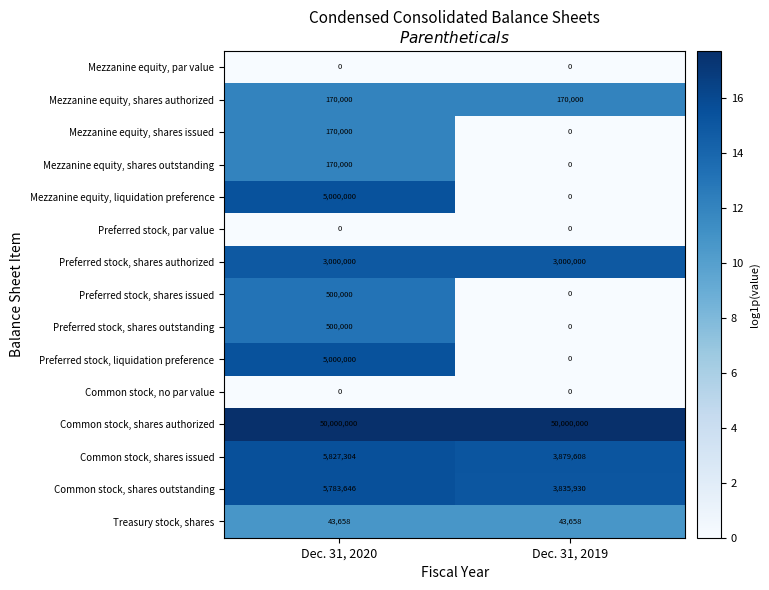

Rank the categories by Preferred stock, liquidation preference value from lowest to highest.

Dec. 31, 2019, Dec. 31, 2020